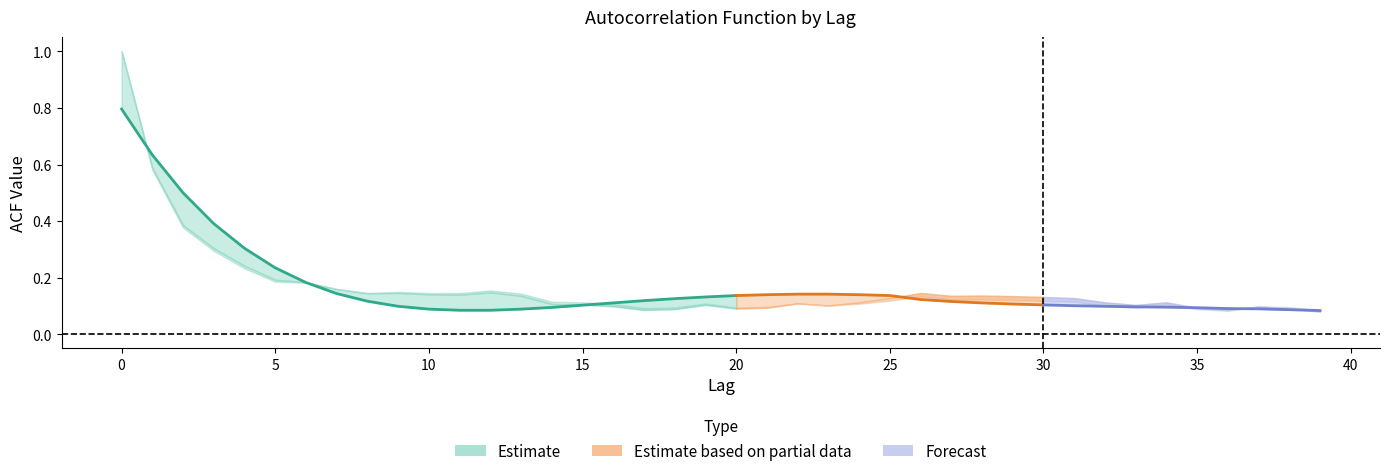

In acf_li, how many points are higher than both neighbors (excluding endpoints)?

8